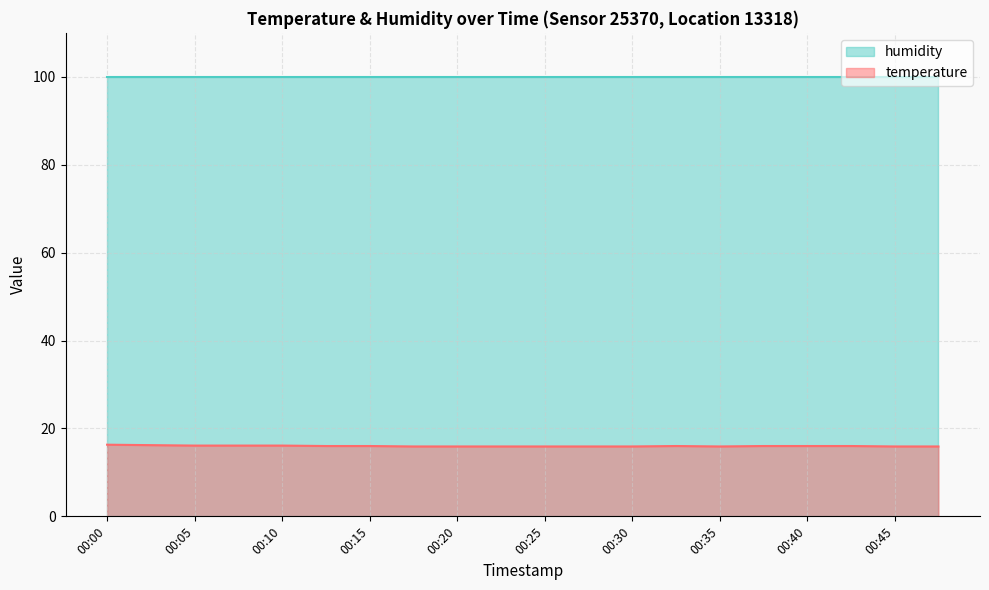

What is the difference between the values at 00:47 and 00:12?

0.1